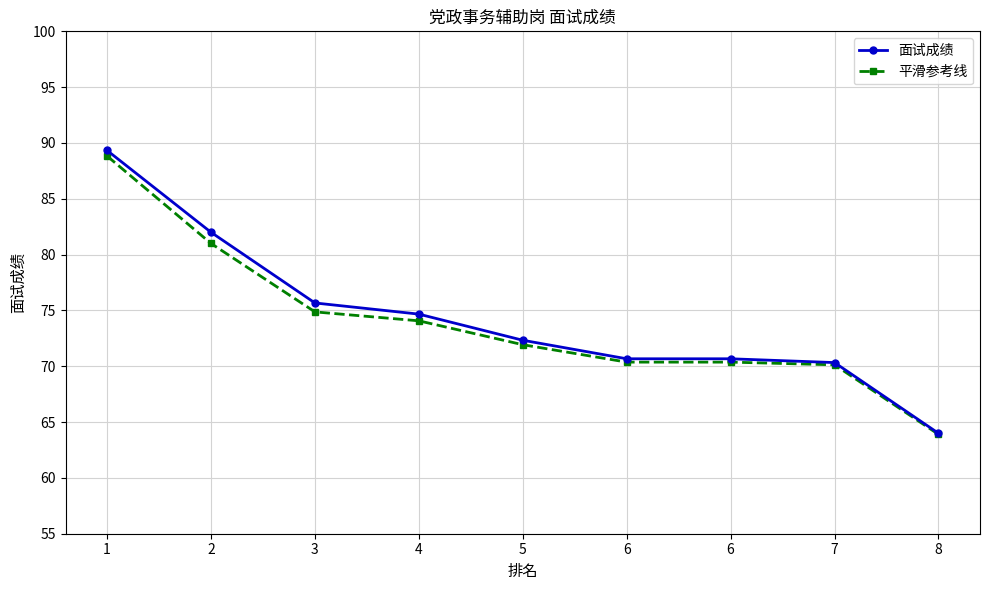

What is the difference between the maximum and minimum values in the 平滑参考线 series?

24.9